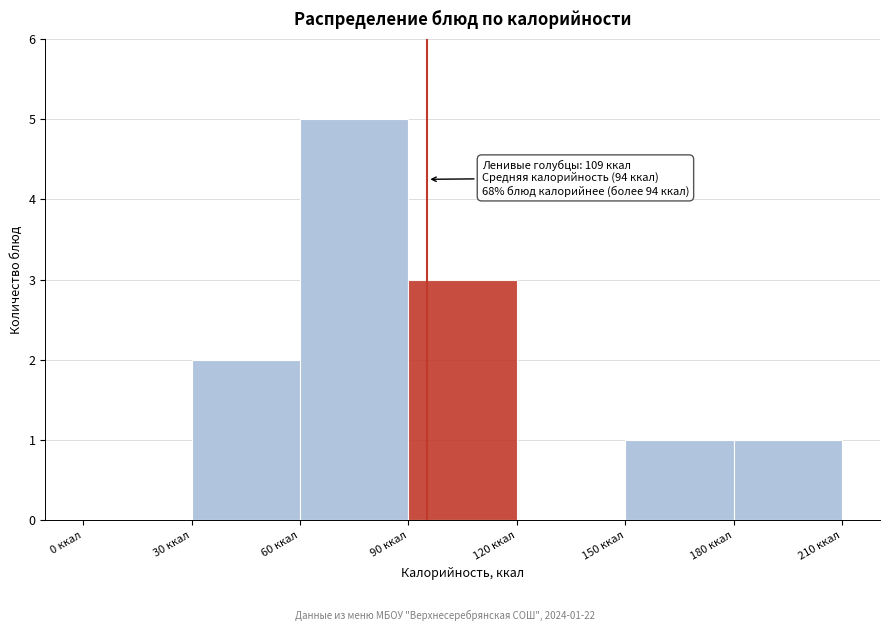

Which range on the x-axis has the tallest bar?

60 to 90